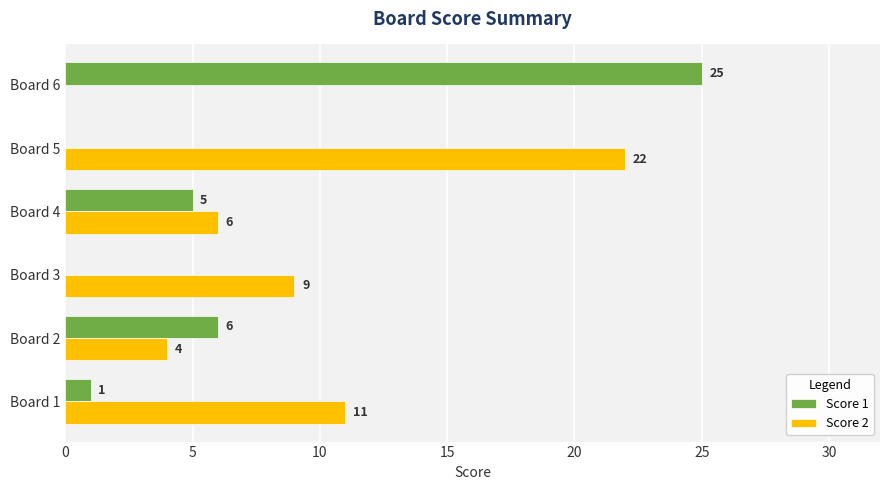

What is the average value of the Score 1 series?

6